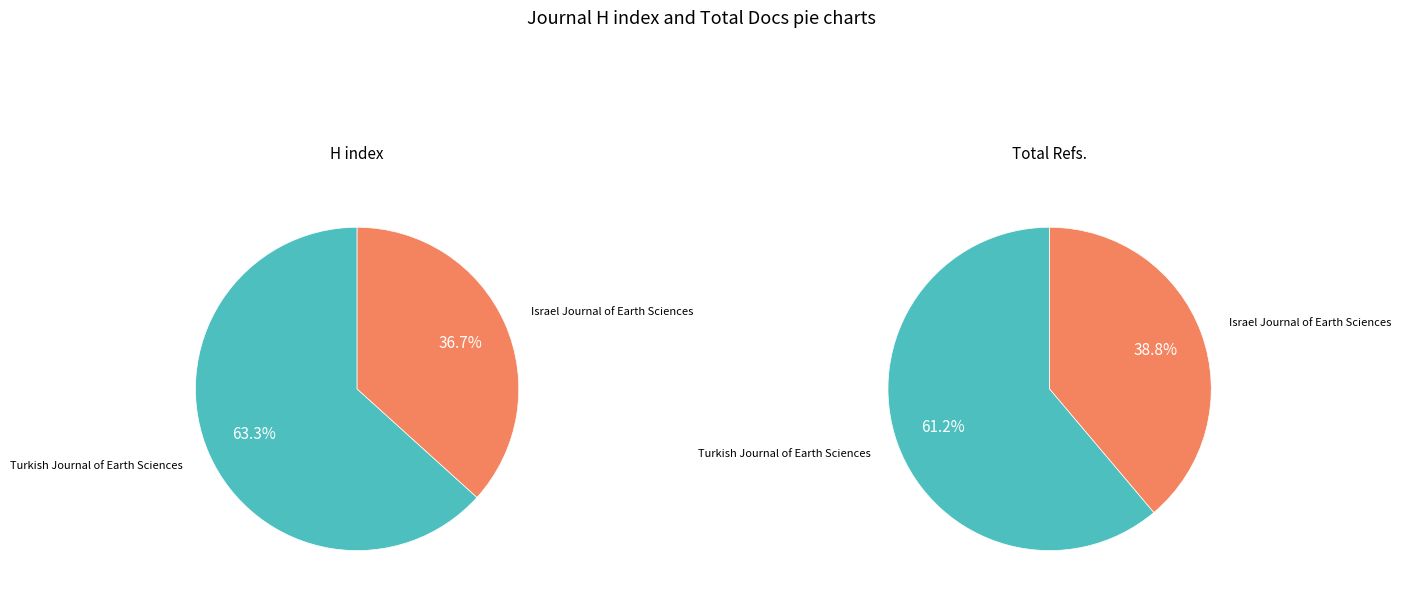

To the nearest percent, what is the combined percentage of Turkish Journal of Earth Sciences and Israel Journal of Earth Sciences?

100%